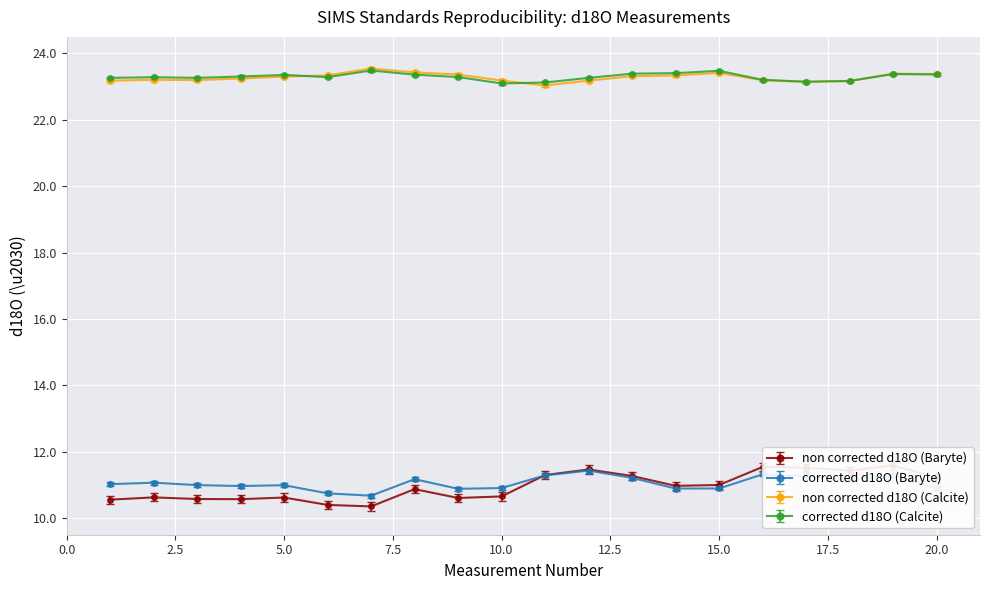

What are all the series names shown in the legend?

non corrected d18O (Baryte), corrected d18O (Baryte), non corrected d18O (Calcite), corrected d18O (Calcite)